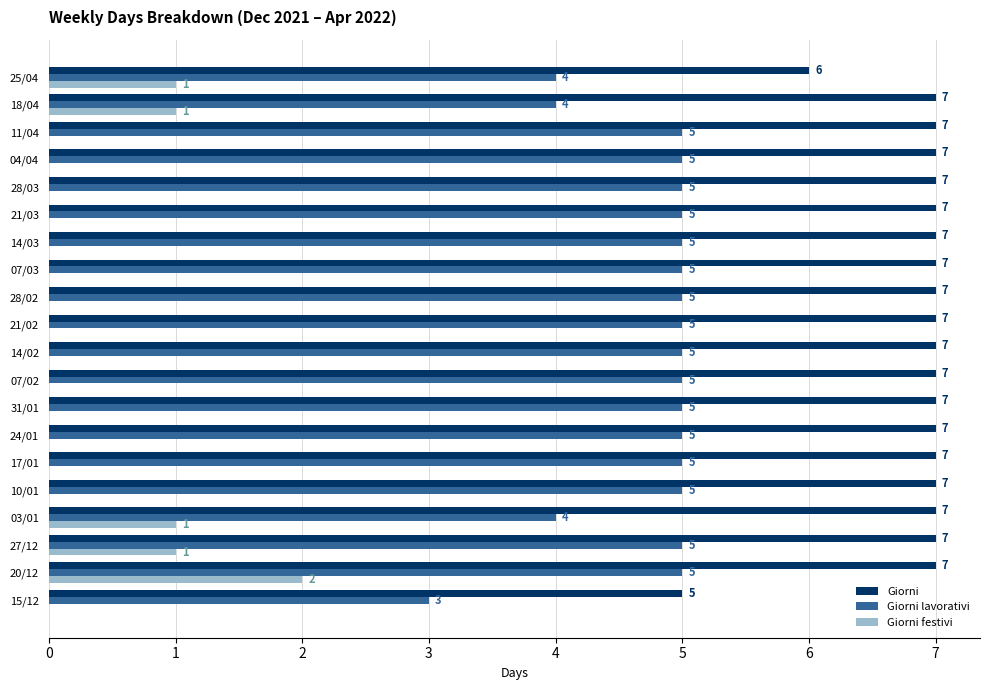

Which series changed the most between 27/12 and 03/01?

Giorni lavorativi